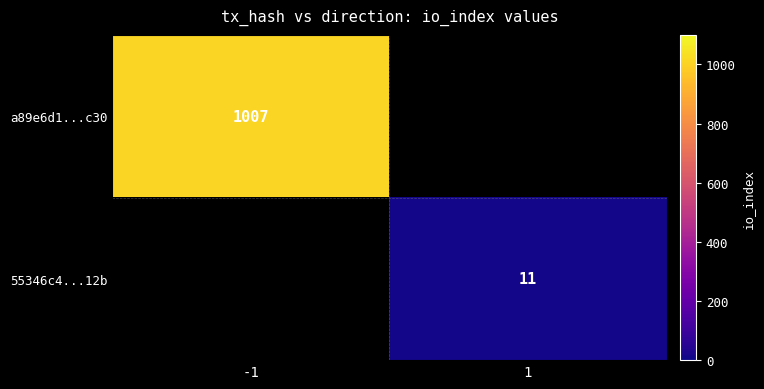

What is the greatest value displayed?

1007.0